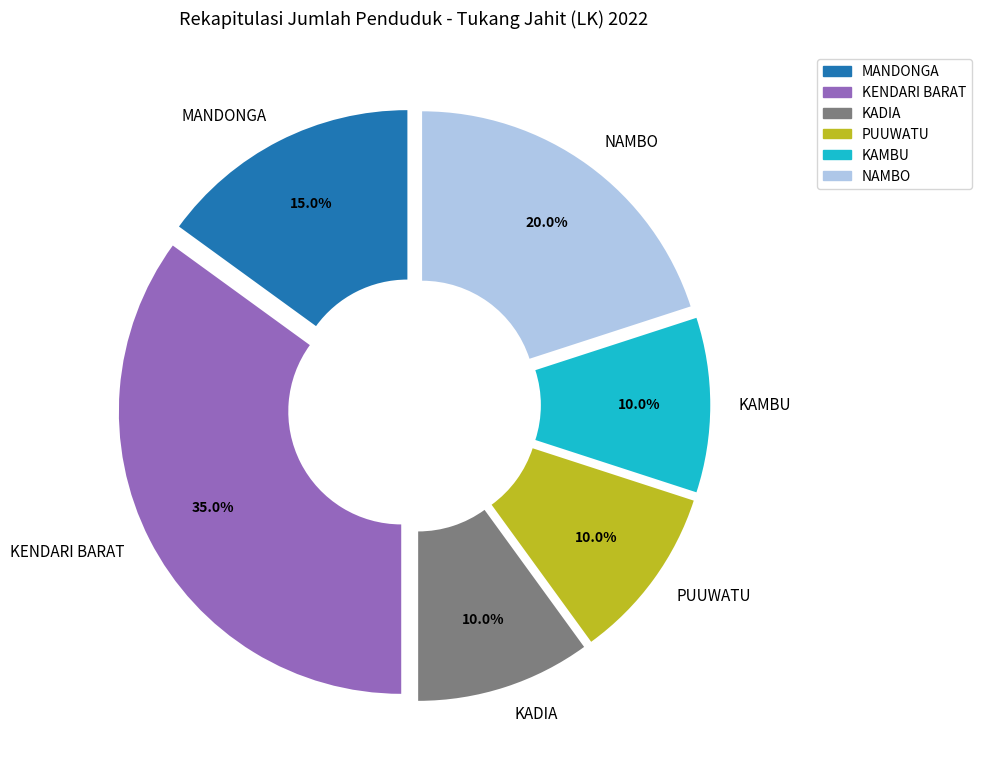

How many segments does this pie chart have?

6